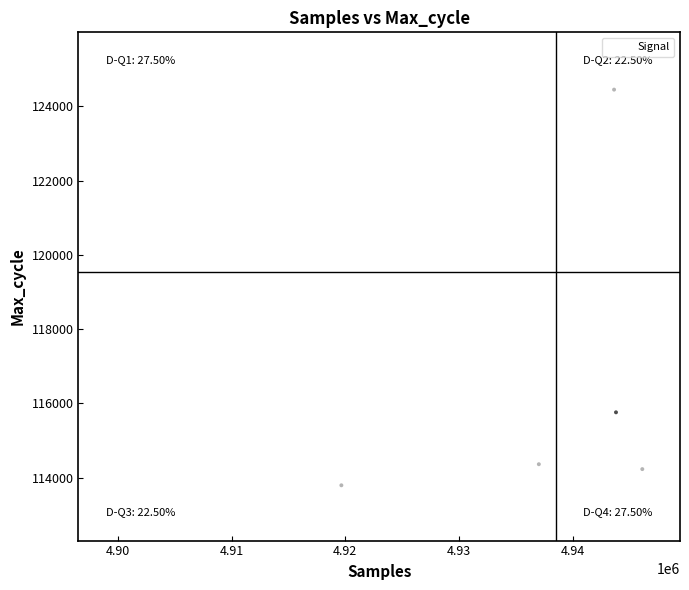

What Y value in the scatter plot is closest to 119147?

115757